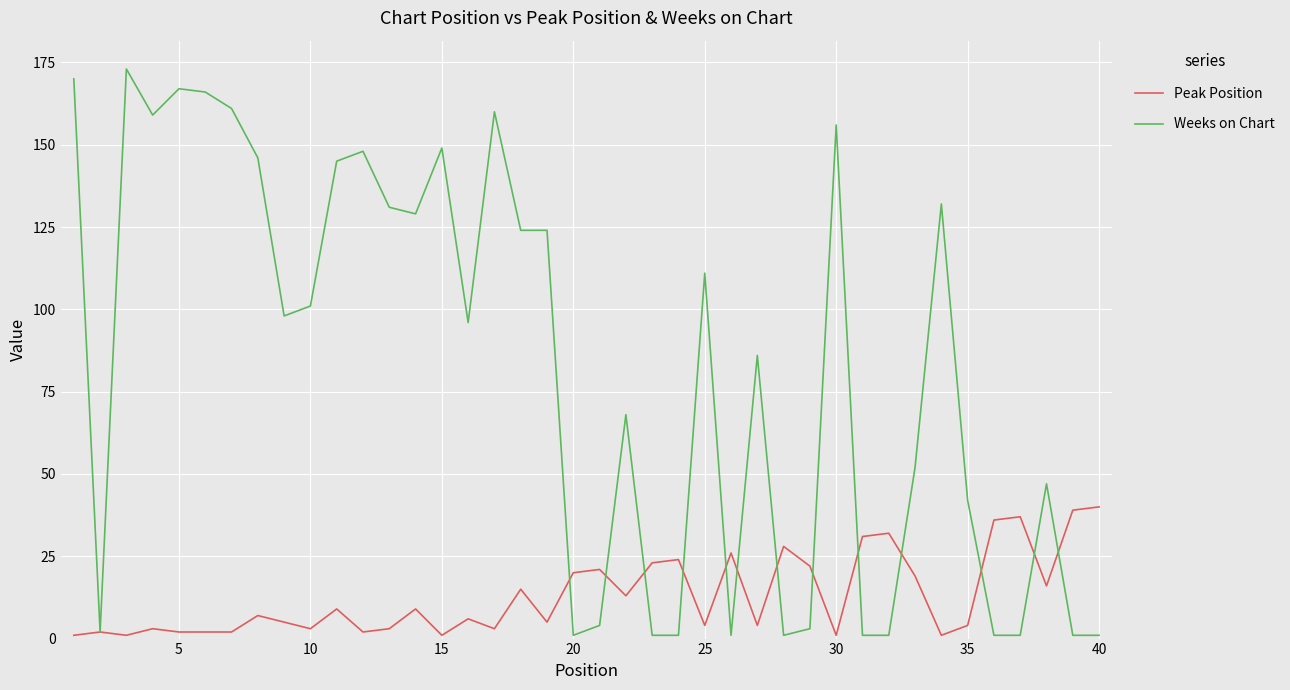

List the series in order of their overall mean, highest first.

Weeks on Chart, Peak Position